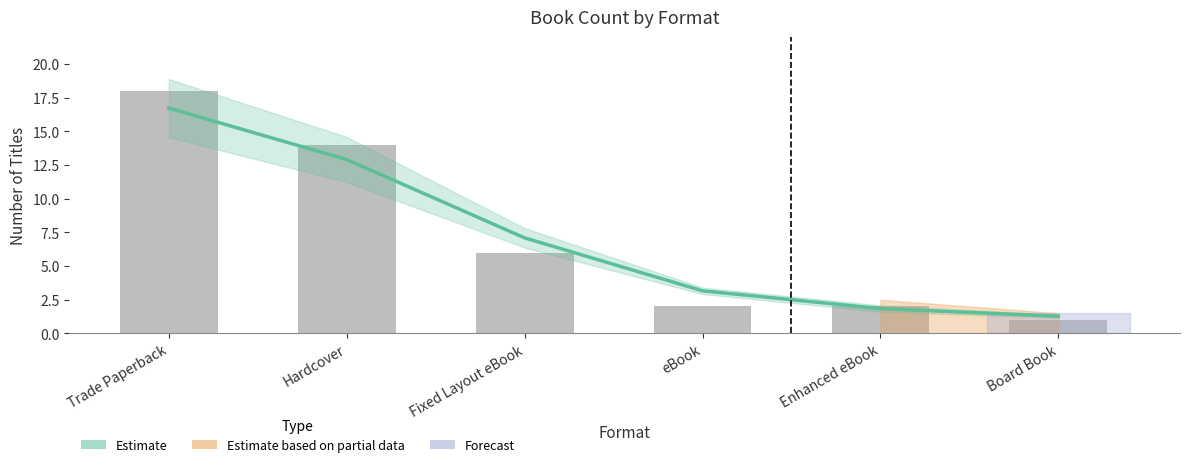

How many values in the Estimate series exceed 7?

3